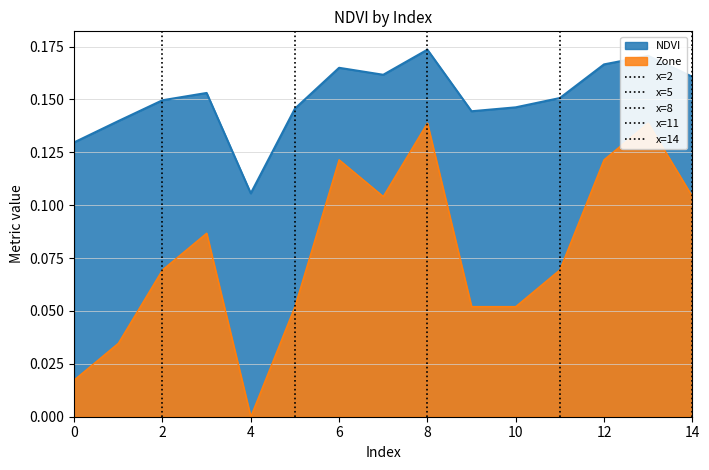

At which label is NDVI closest to 0?

4